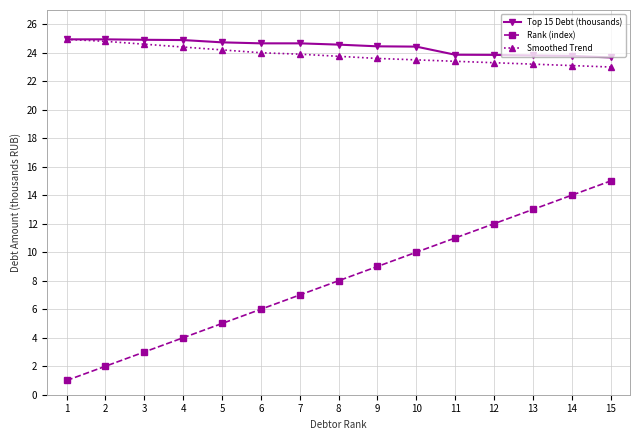

What is the difference between the maximum and minimum values in the Top 15 Debt (thousands) series?

1.3